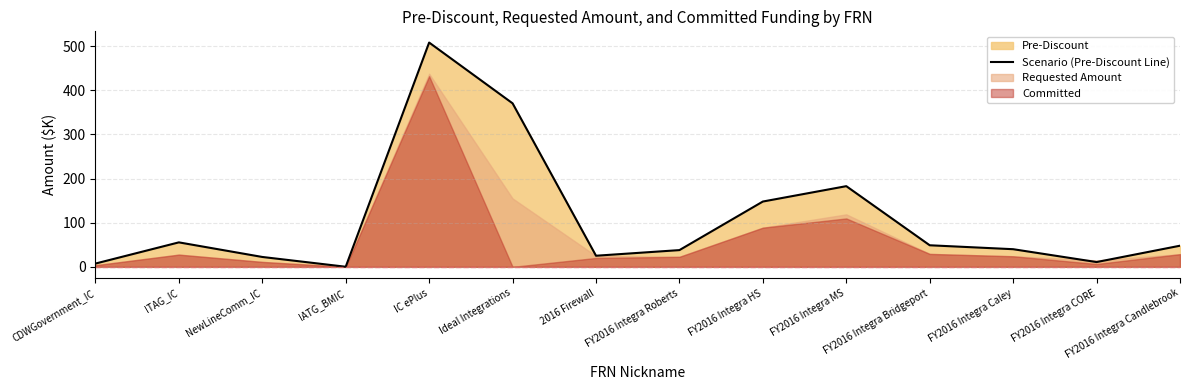

Which has a higher value, FY2016 Integra HS or FY2016 Integra CORE?

FY2016 Integra HS